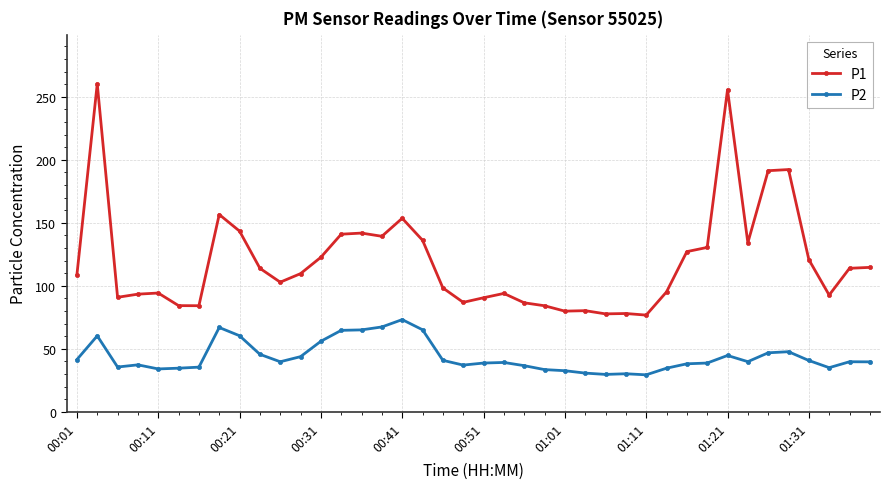

True or false: P1 and P2 intersect in this chart.

False